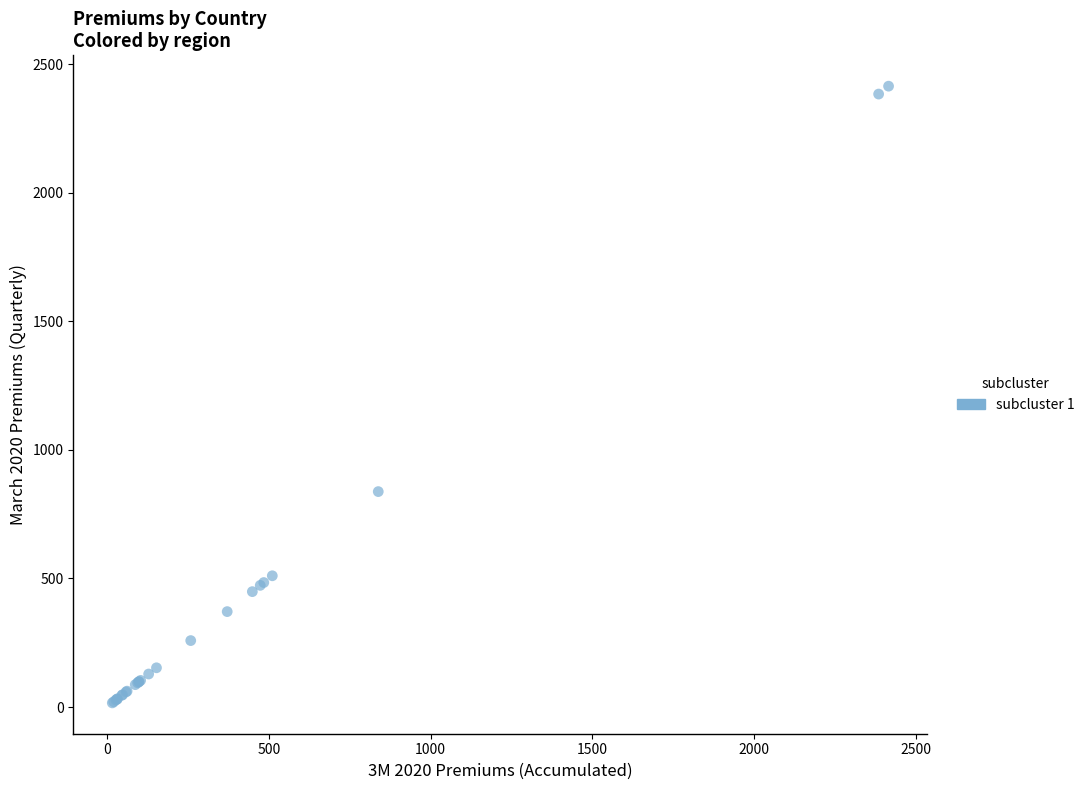

What Y value in the scatter plot is closest to 1215?

838.0